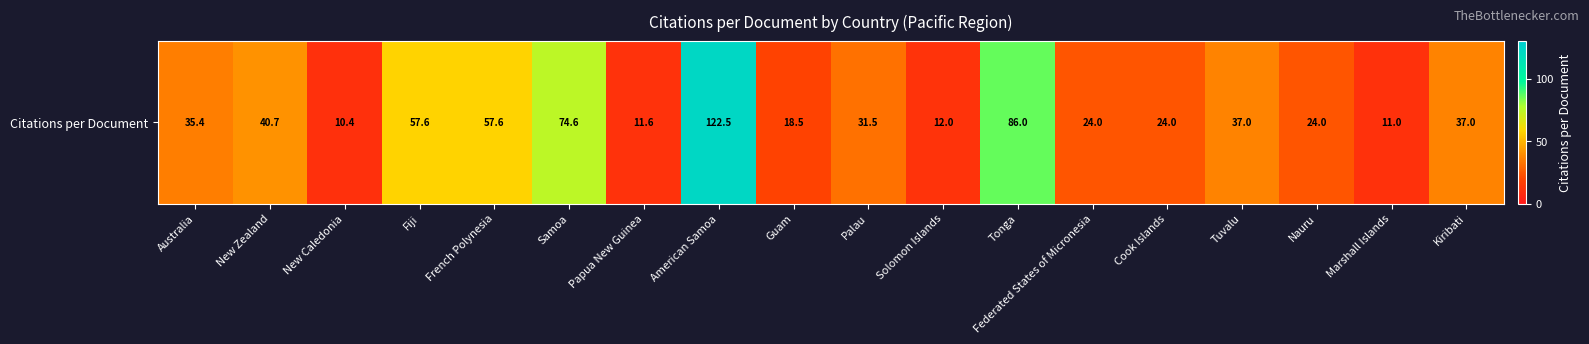

Is it true that the value at Australia is 35.4?

True